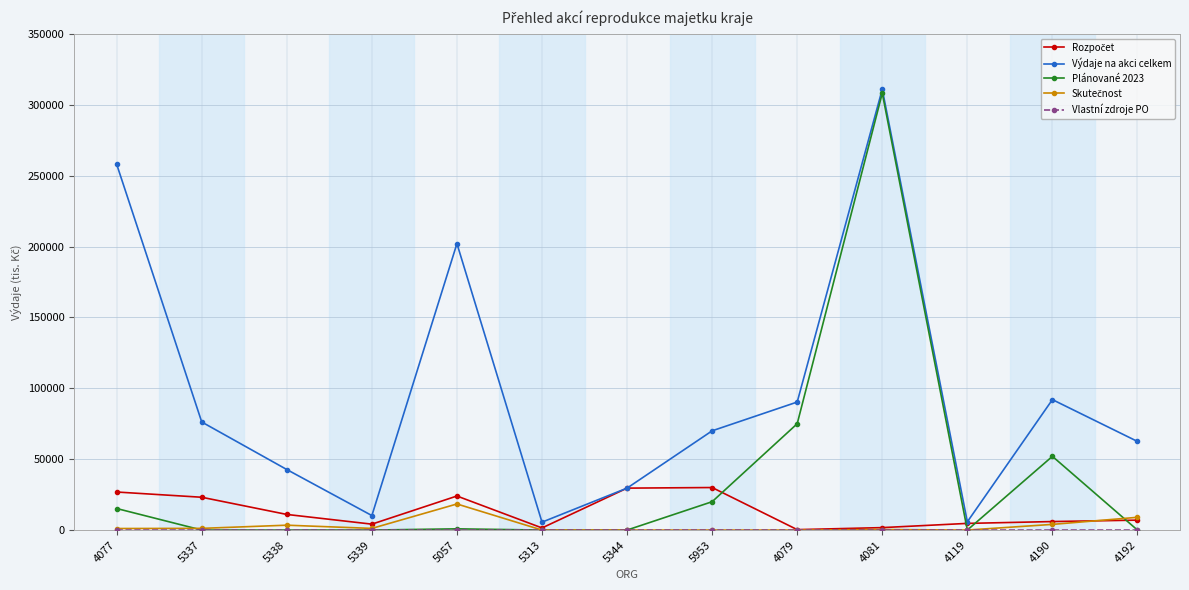

What is the value of the Výdaje na akci celkem point at the 8th from the left?

70000.0